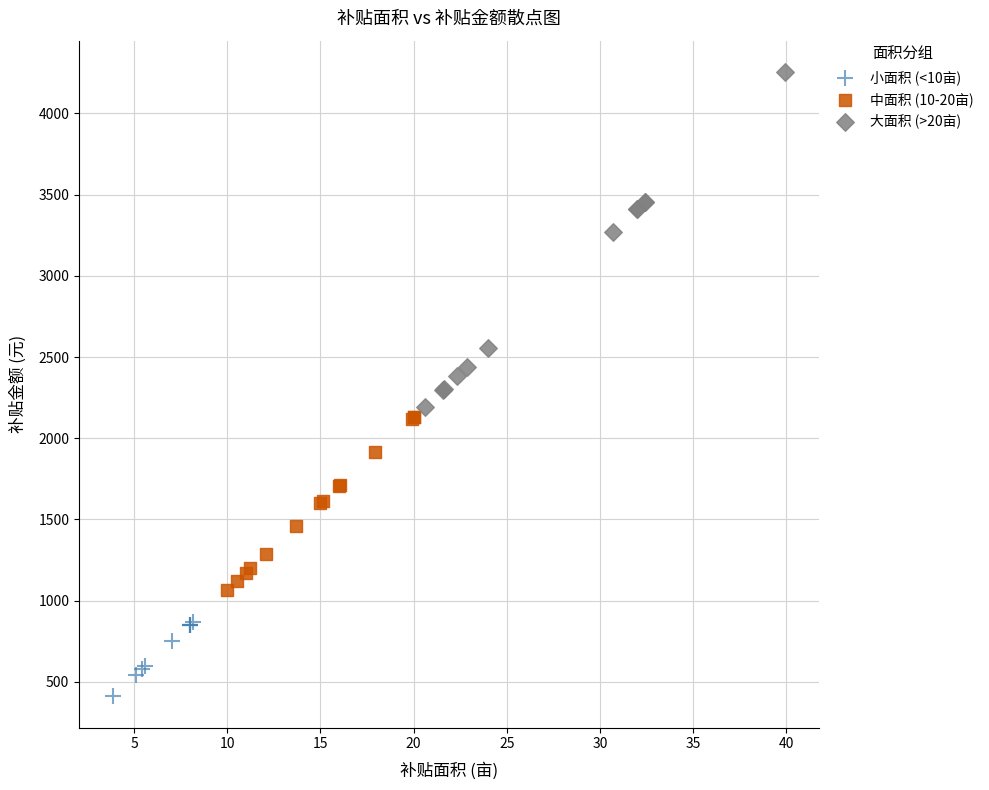

Which series contains the highest Y value?

大面积 (>20亩)